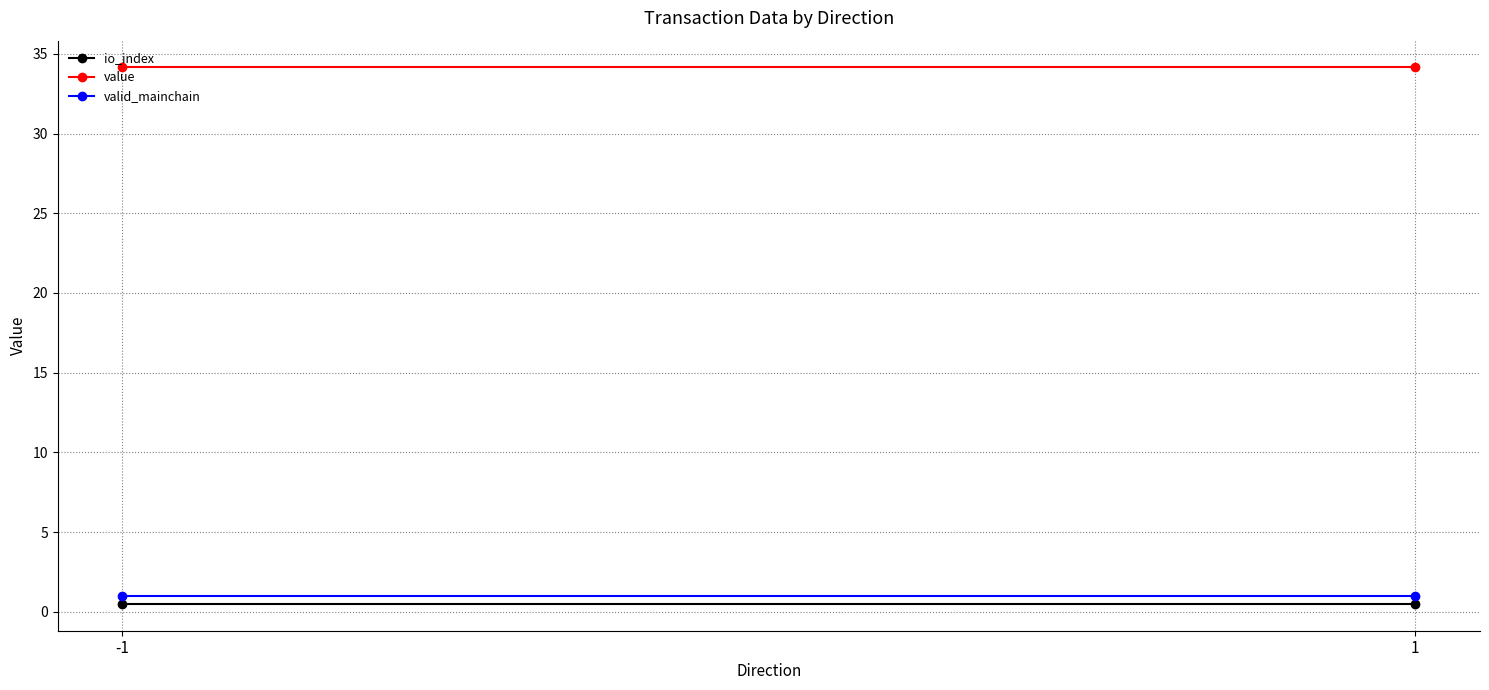

Which series has the largest range (max minus min)?

io_index